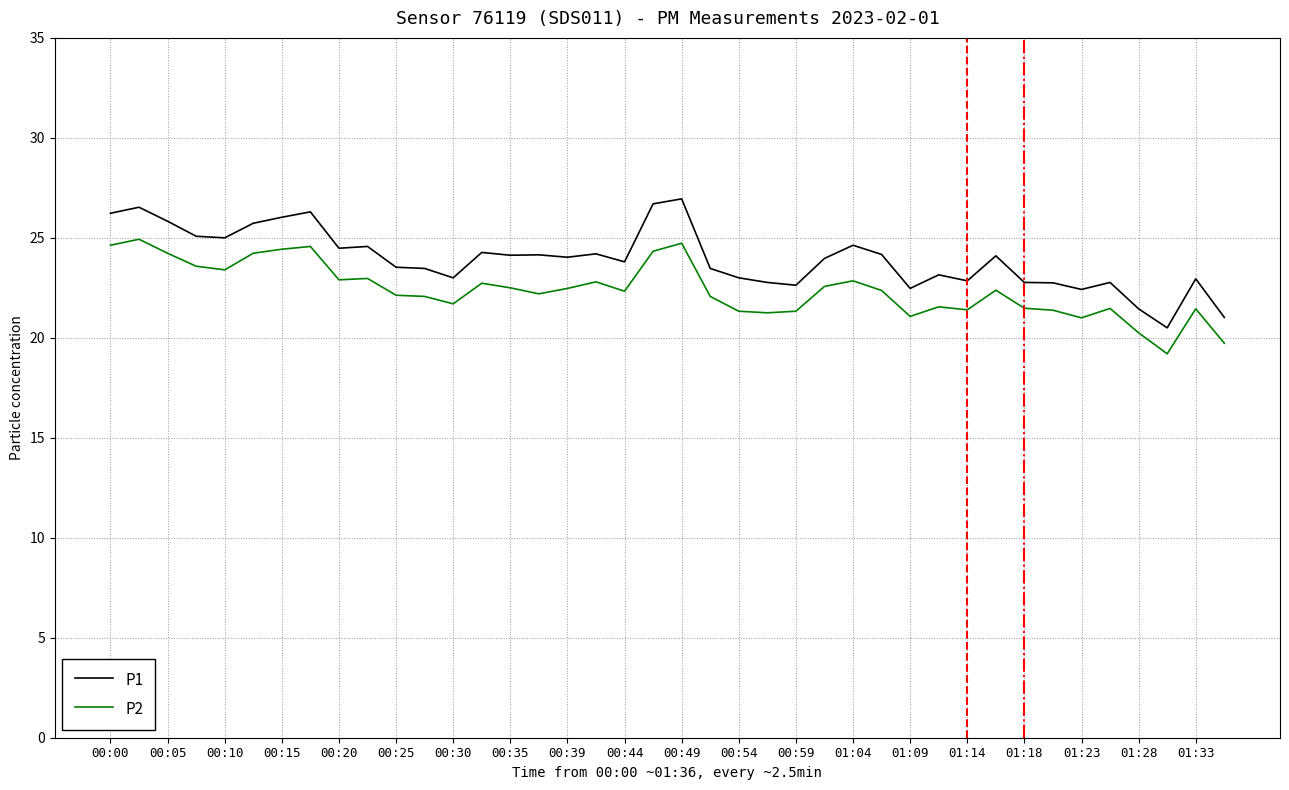

True or false: P2 and P1 intersect in this chart.

False